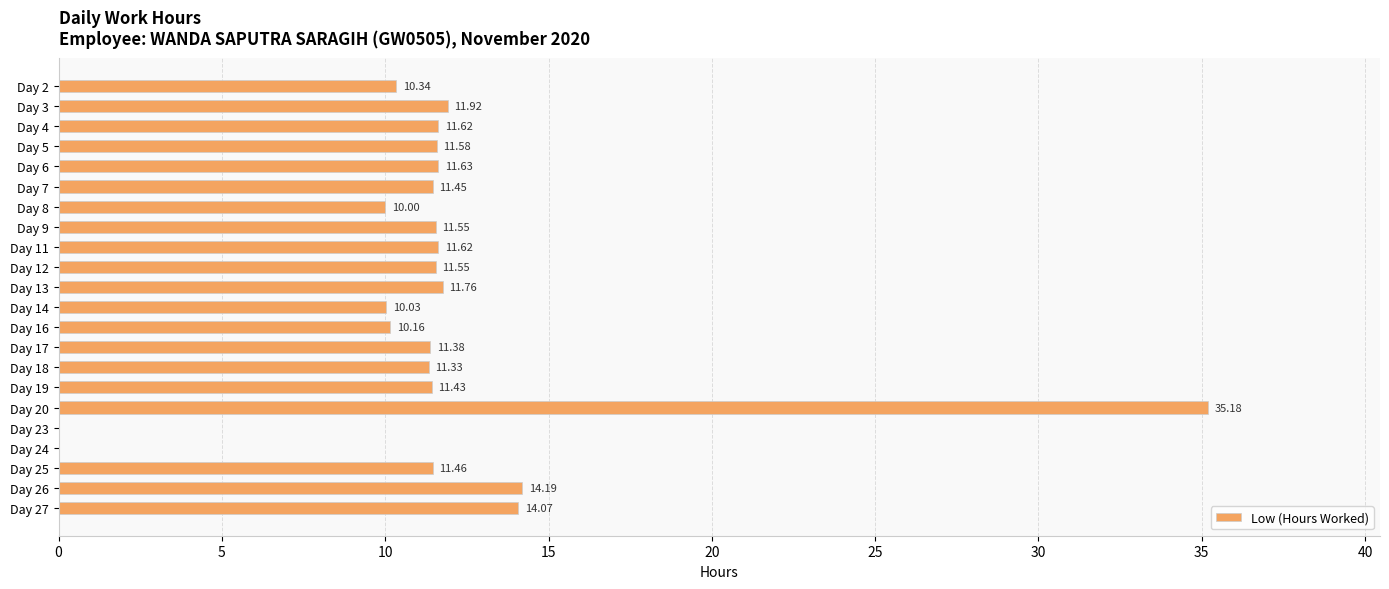

What is the sum of the values at Day 8 and Day 9?

21.6